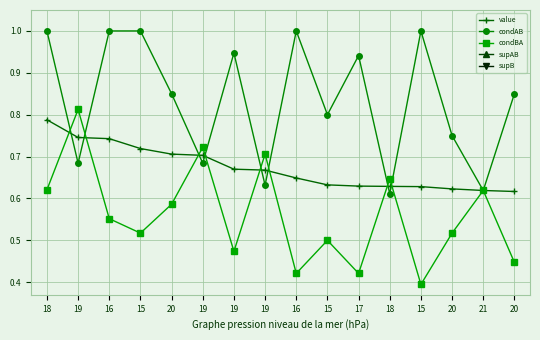

Is this an area chart (filled region under the line)?

No